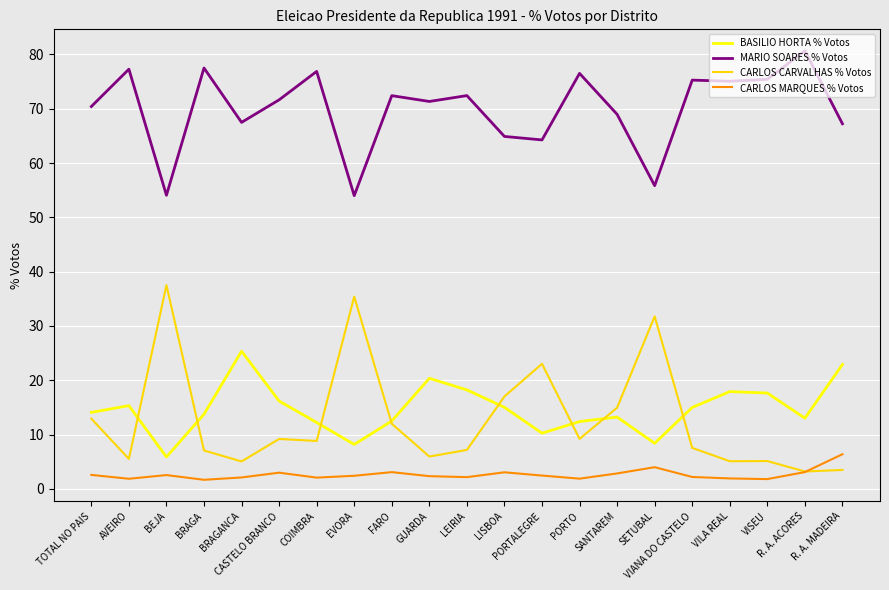

What position from the right is CASTELO BRANCO?

16